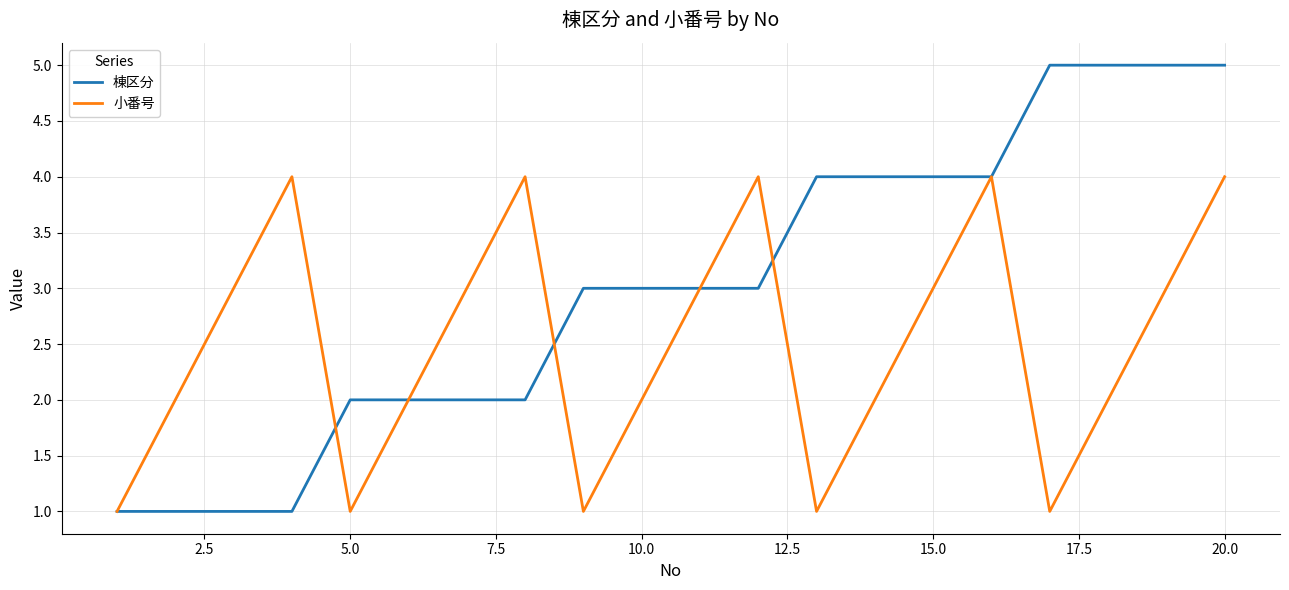

Which series has the widest spread of values?

棟区分